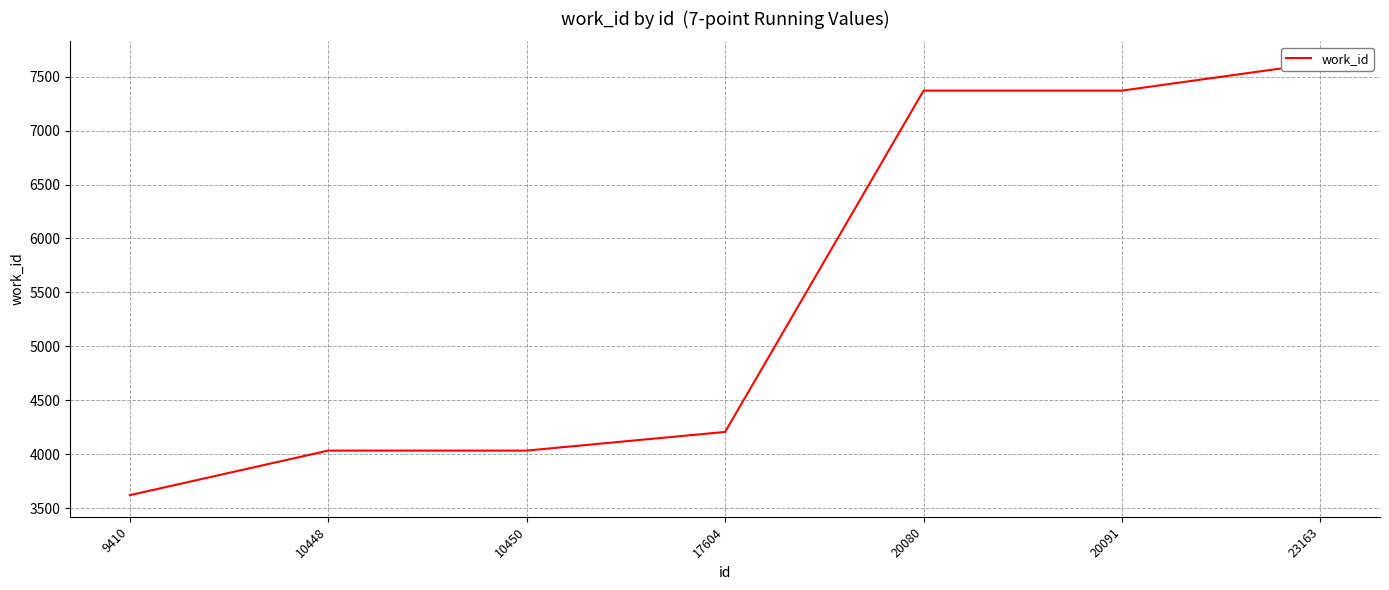

What is the greatest value displayed?

7626